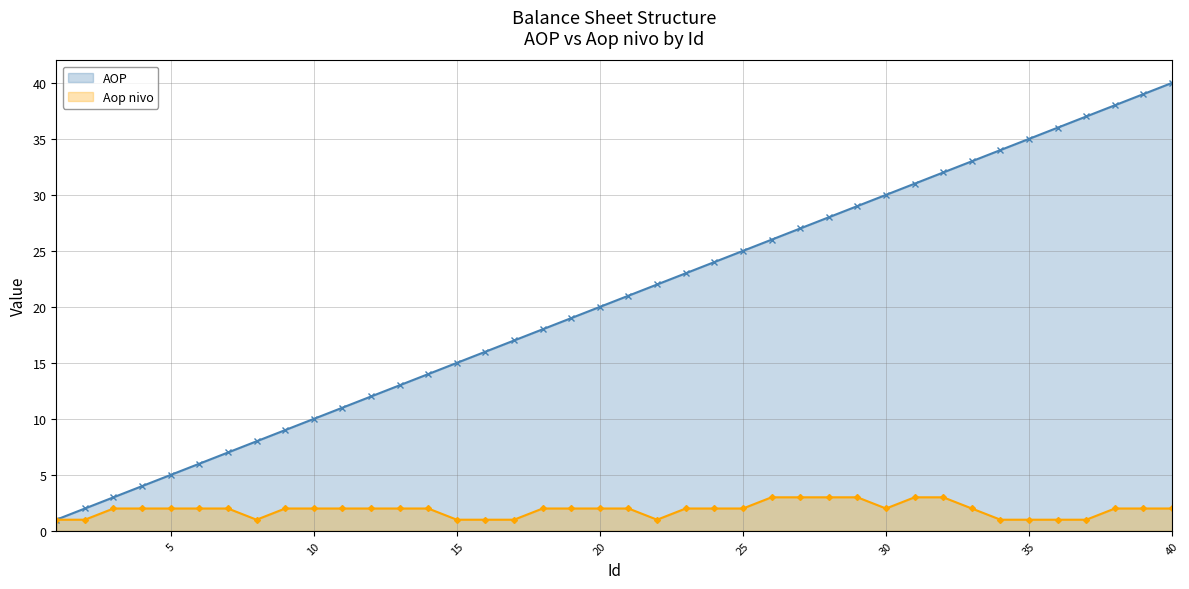

What is the spread (max minus min) of values at 30?

28